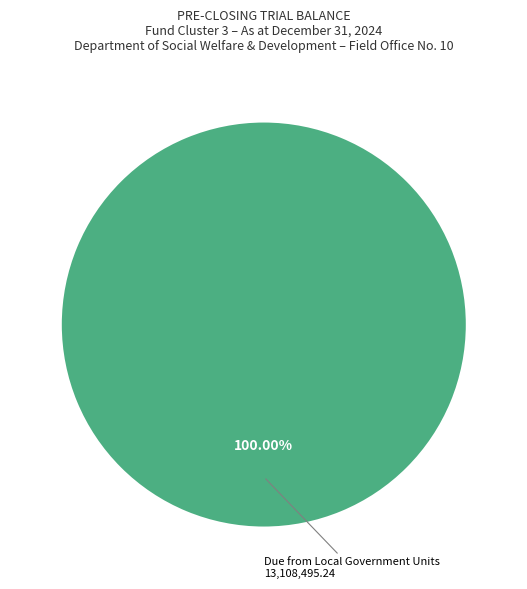

How many segments does this pie chart have?

1